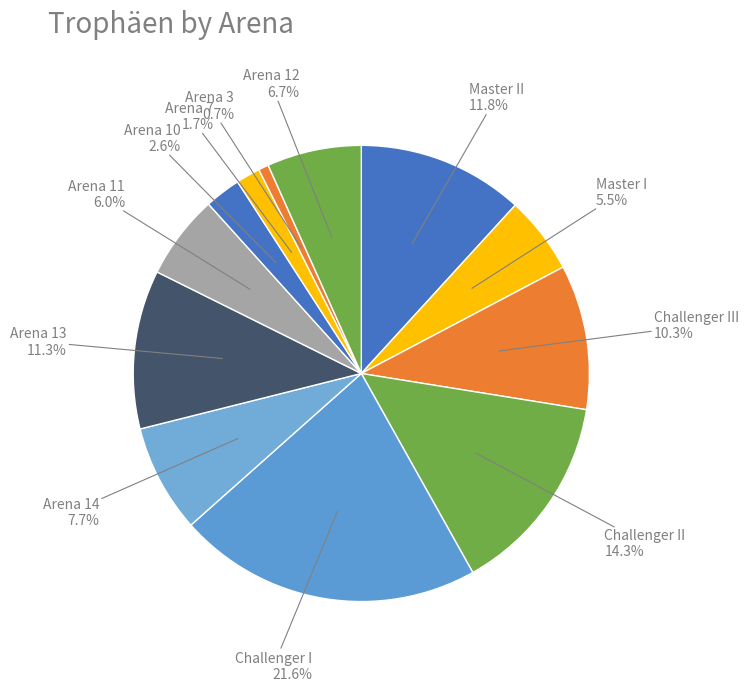

Is there any slice that represents more than half of the pie?

No